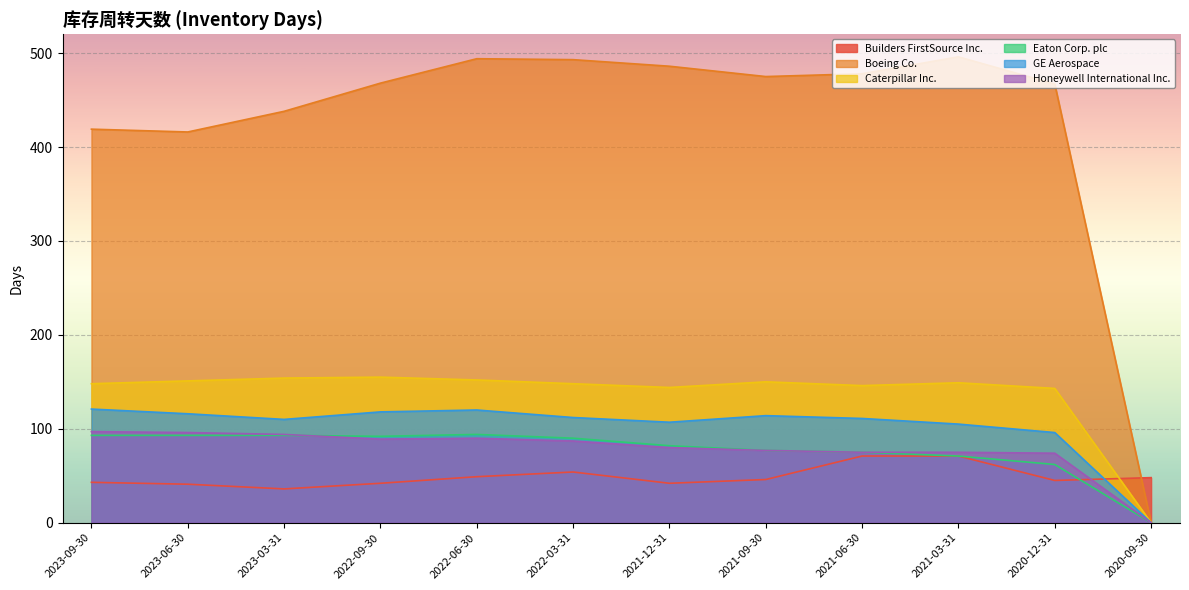

Rank the series by their maximum value, from lowest to highest.

Builders FirstSource Inc., Eaton Corp. plc, Honeywell International Inc., GE Aerospace, Caterpillar Inc., Boeing Co.